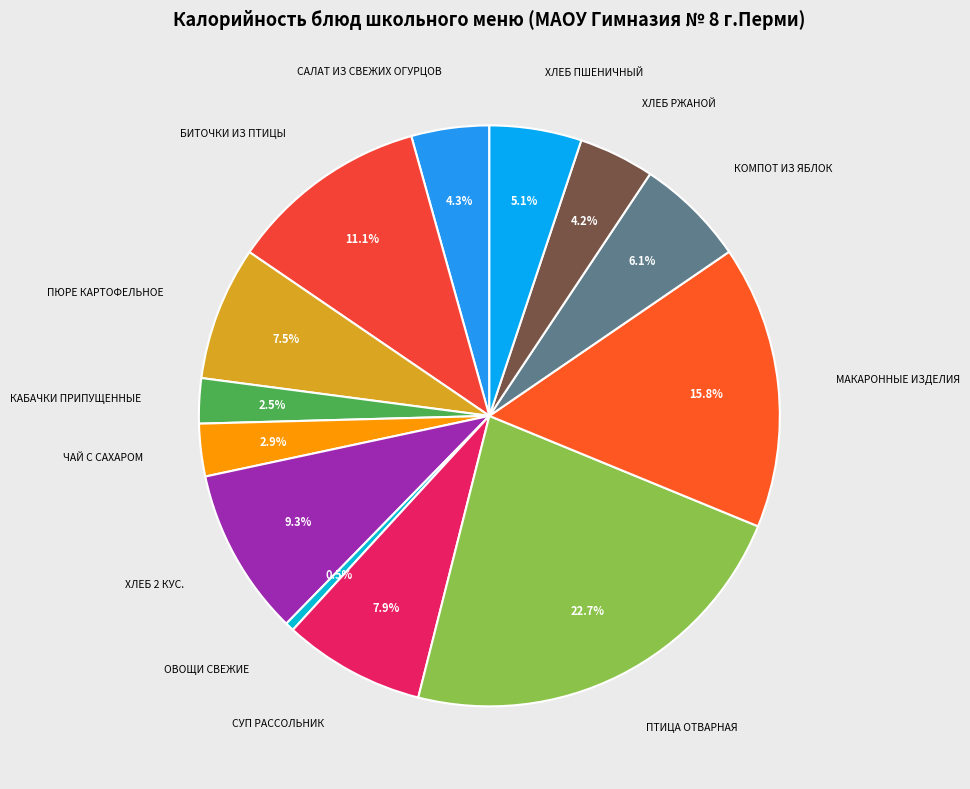

Count the number of slices in the pie.

13